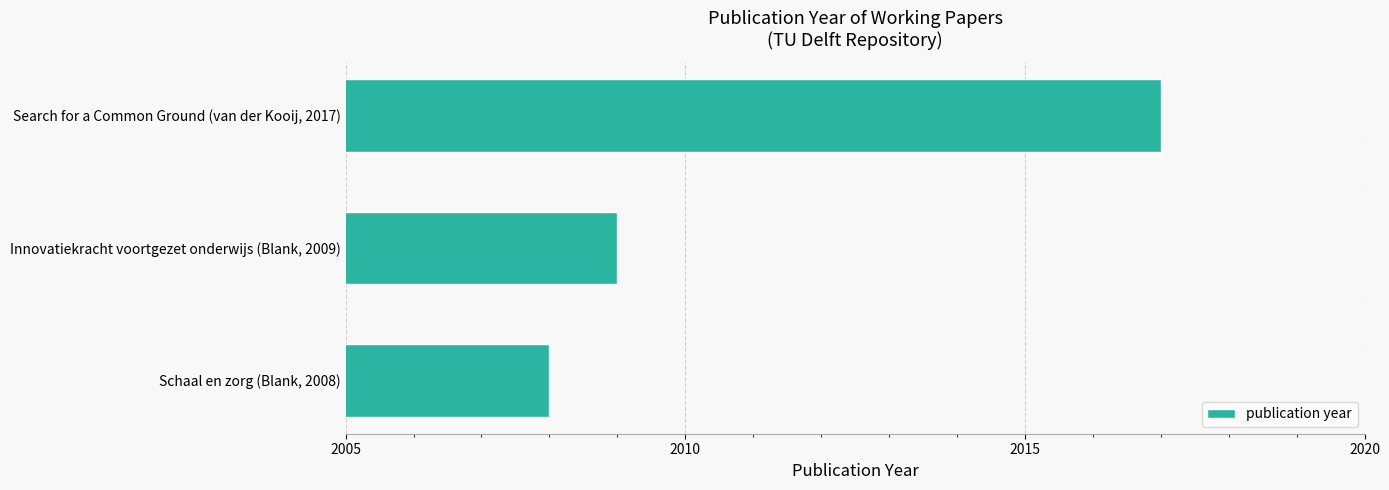

What is the ratio of the value at Schaal en zorg (Blank, 2008) to the value at Innovatiekracht voortgezet onderwijs (Blank, 2009)?

1.0